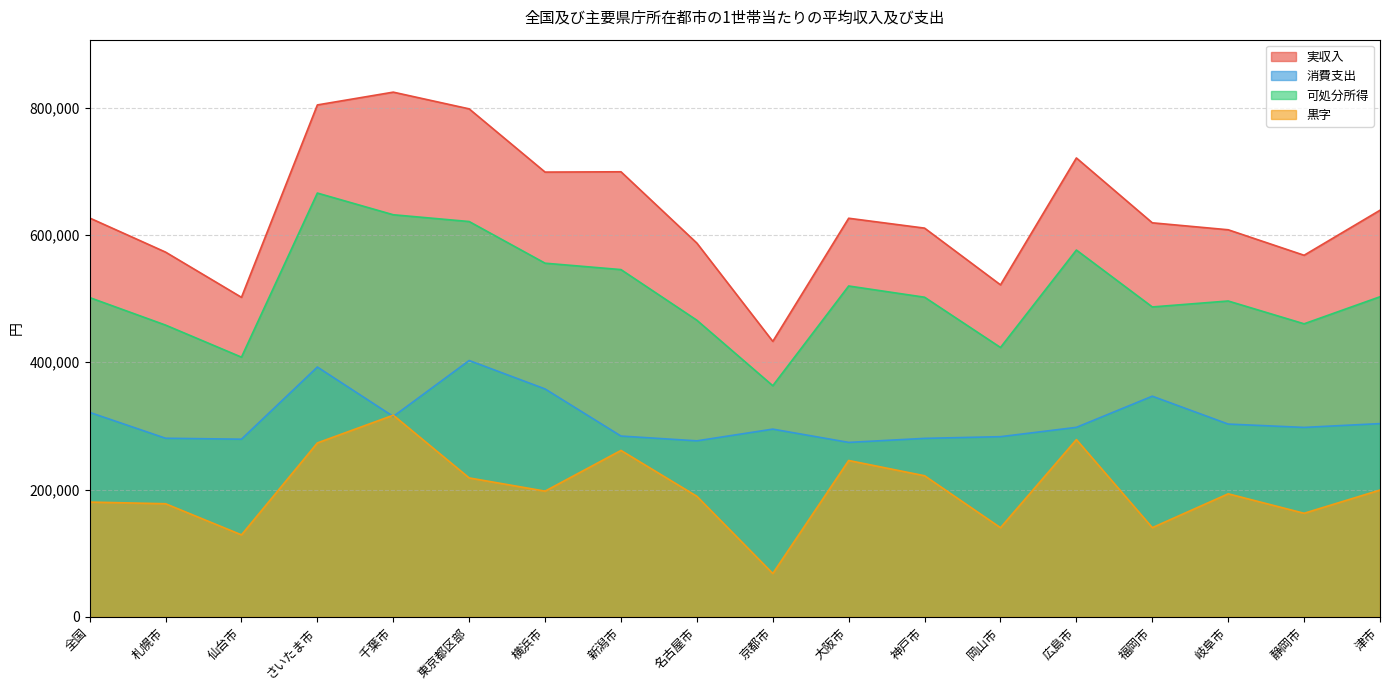

How many times do 消費支出 and 黒字 cross each other?

2